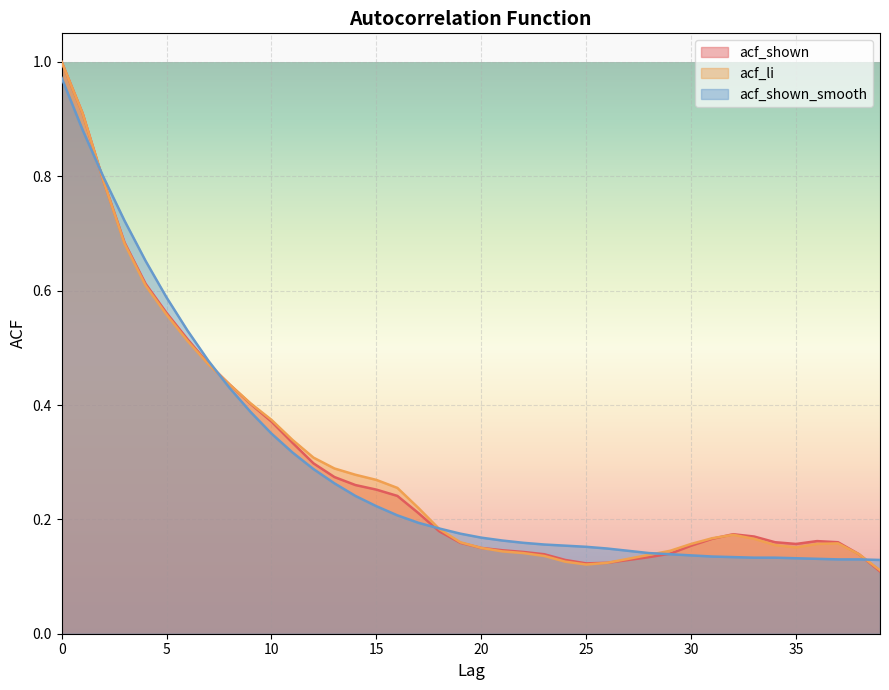

What is the difference between the acf_li values at 5 and 28?

0.4